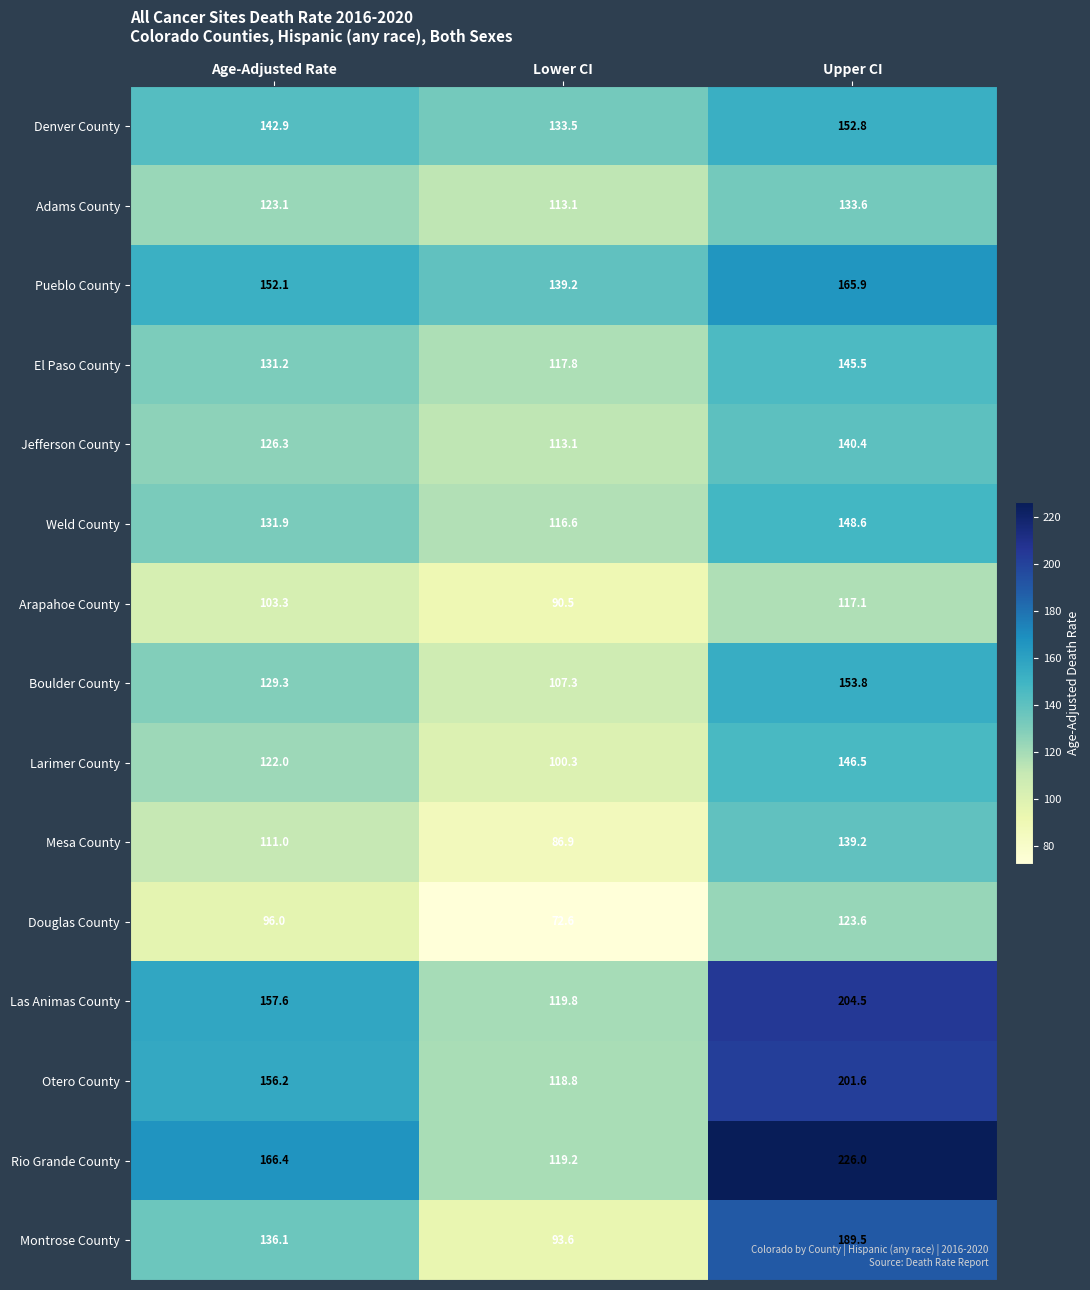

What is the total value across all series at Age-Adjusted Rate?

1985.4